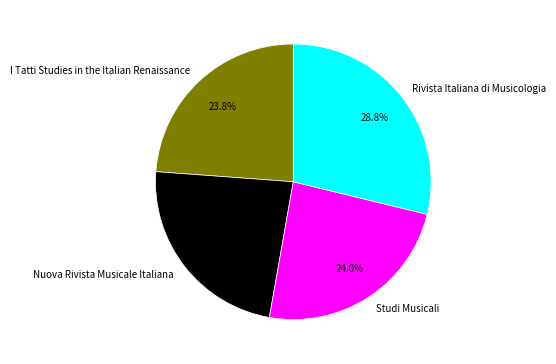

Is the sum of Studi Musicali and Rivista Italiana di Musicologia greater than half?

Yes